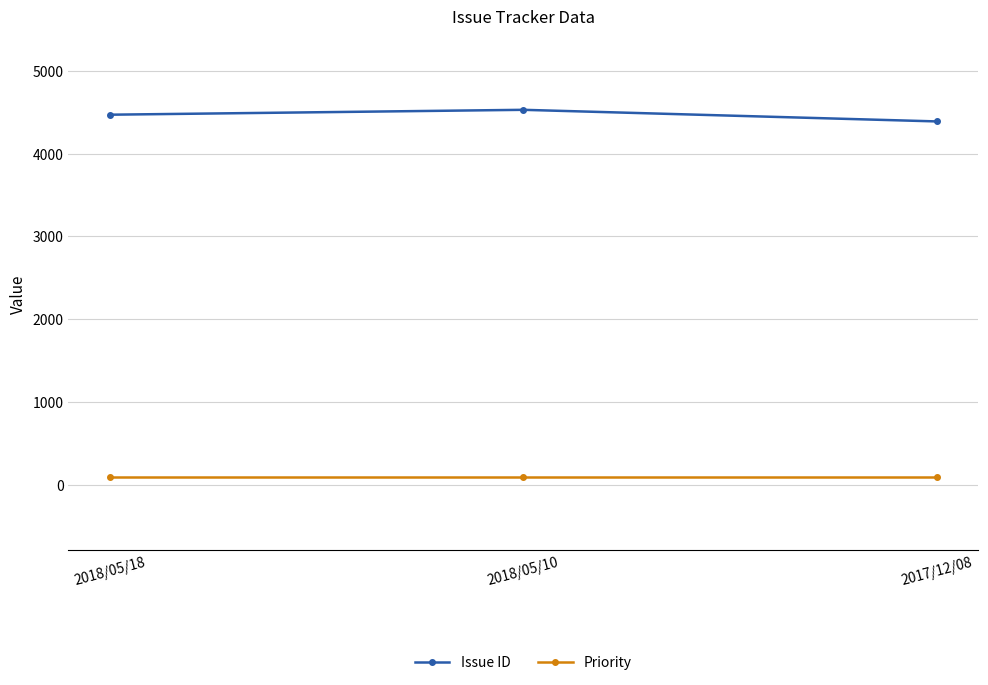

The Issue ID series shows 4527 at 2018/05/10. True or false?

True